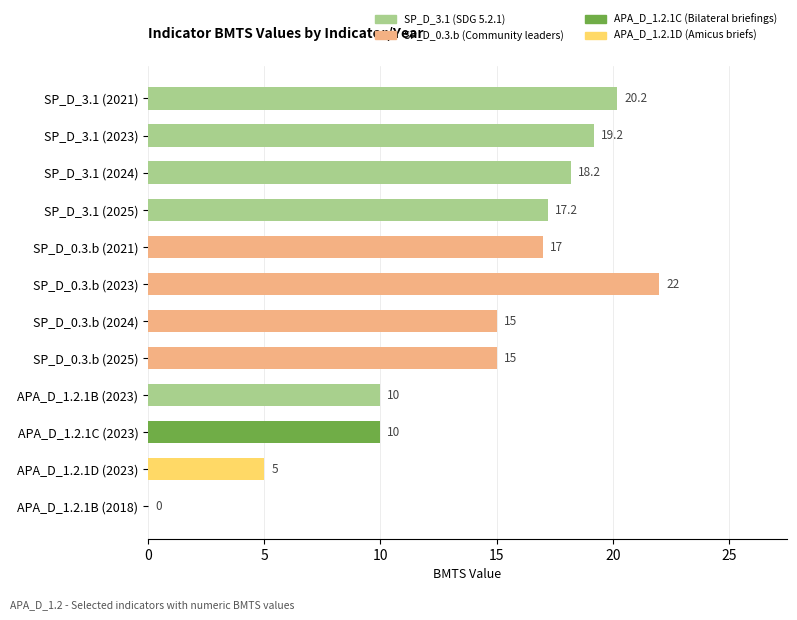

How many series are shown in this chart?

1